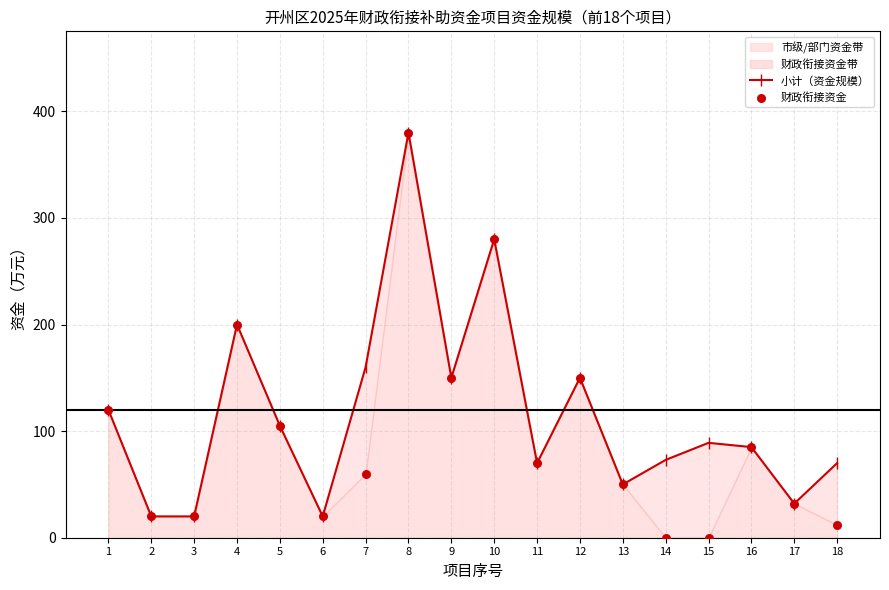

Which series contains the lowest Y value?

财政衔接资金